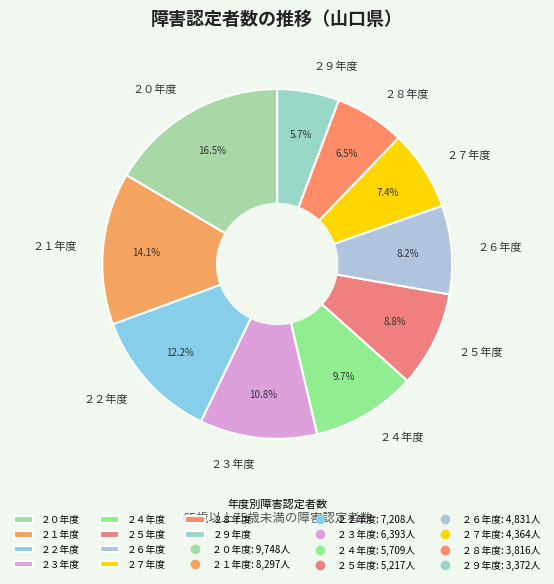

How many slices are in this pie chart?

10